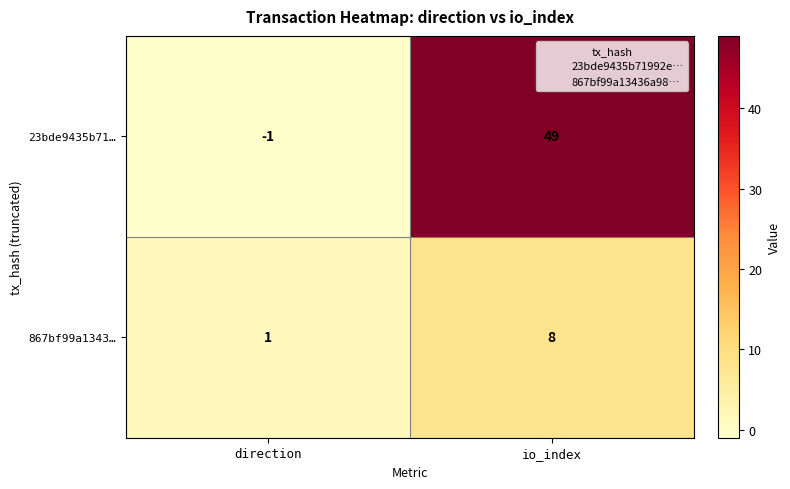

The value of 23bde9435b71… at io_index is 49. True or false?

True